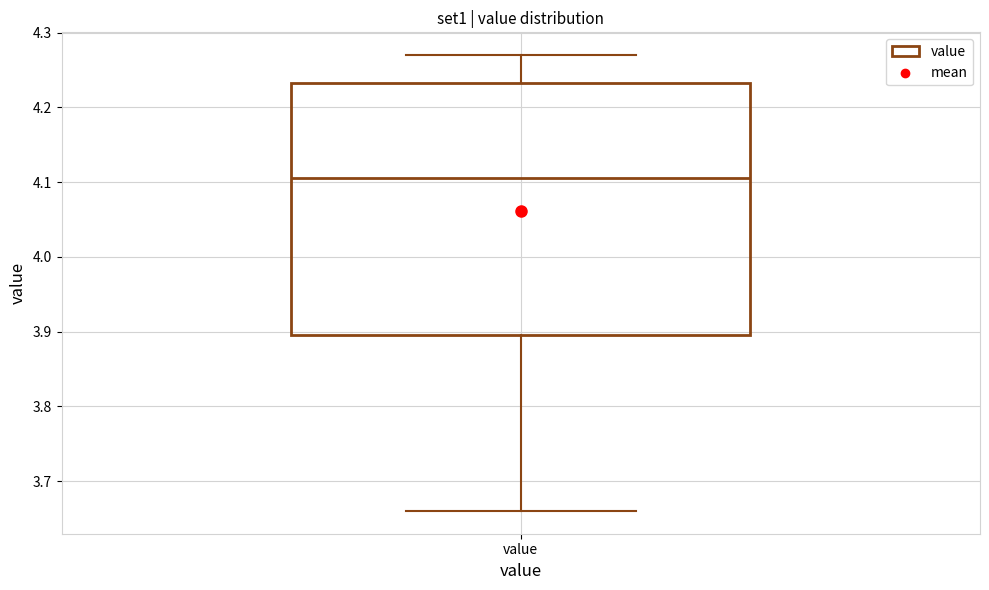

Where is the lower edge of the box for value on the y-axis? The values are not printed on the chart, so give them approximately, as read against the axis.

3.90